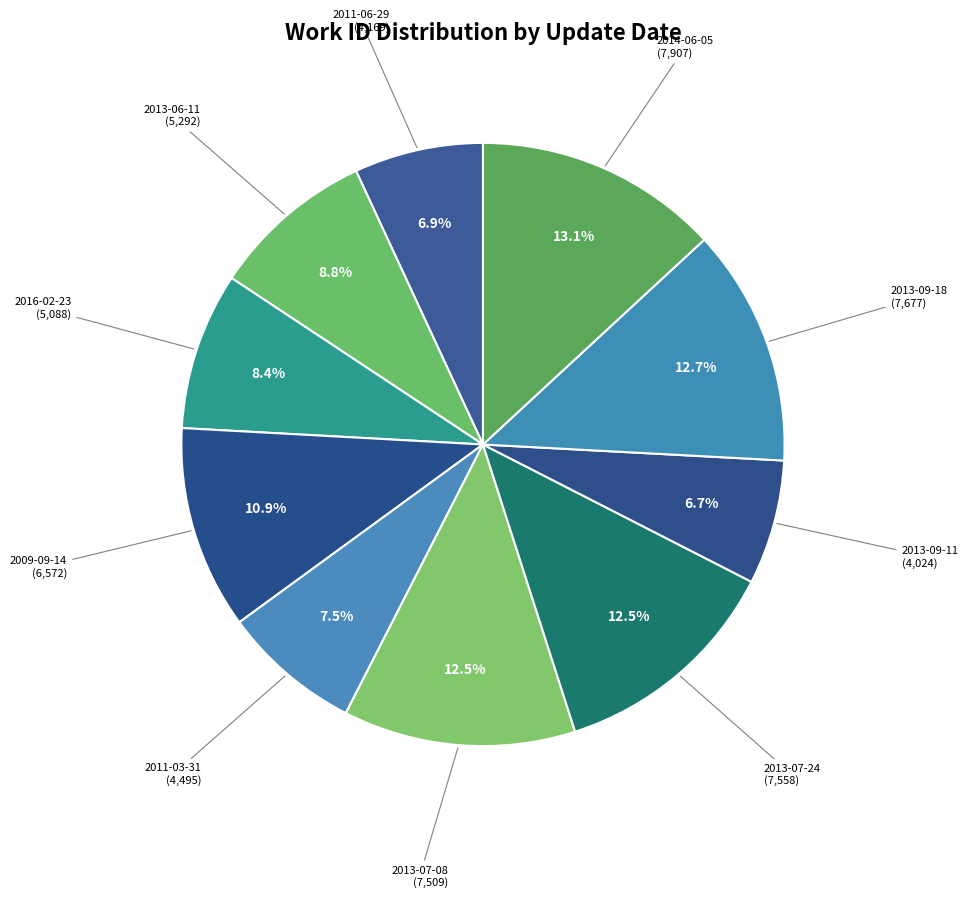

How many segments does this pie chart have?

10